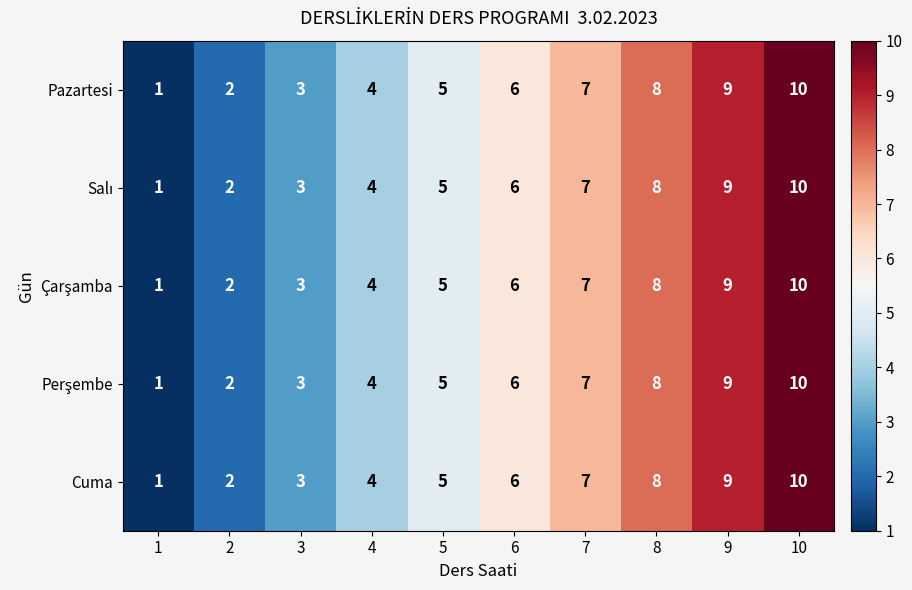

Rank the categories by Cuma value from highest to lowest.

10, 9, 8, 7, 6, 5, 4, 3, 2, 1